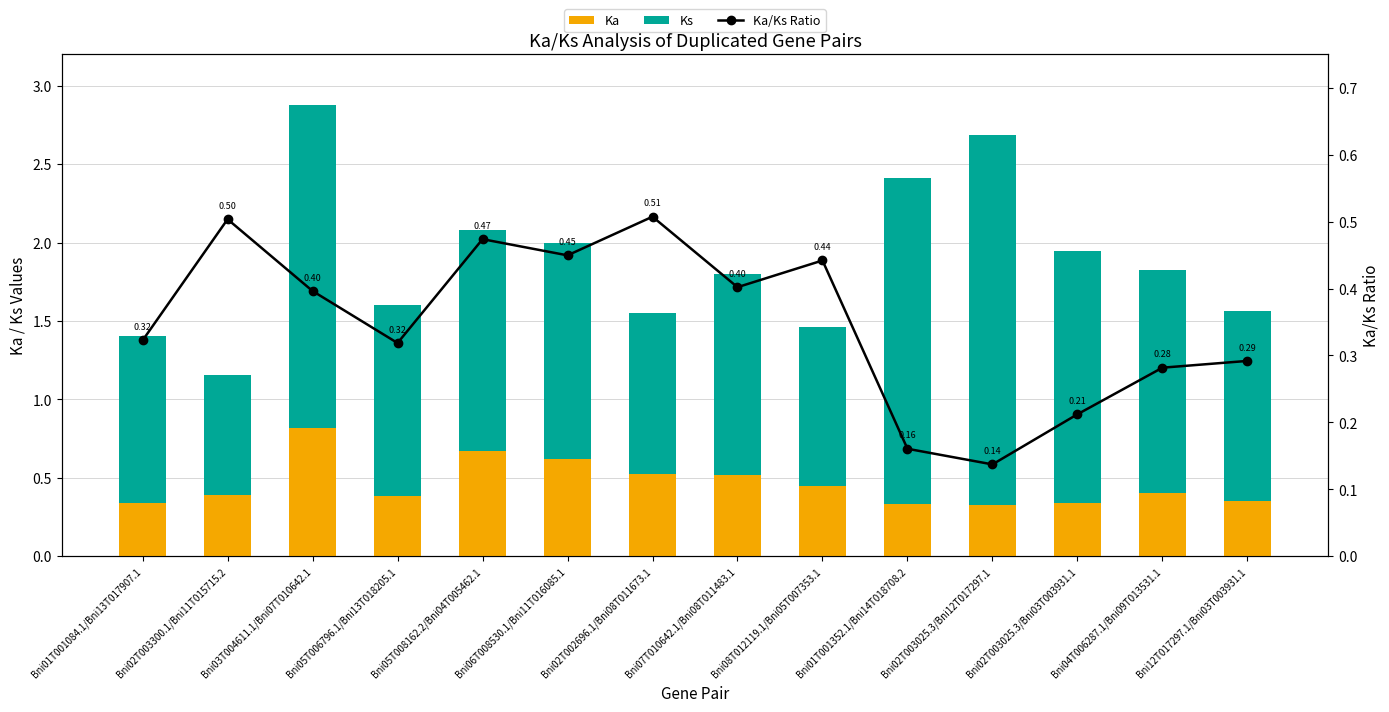

What is the label of the 3rd bar from the left?

Bni03T004611.1/Bni07T010642.1